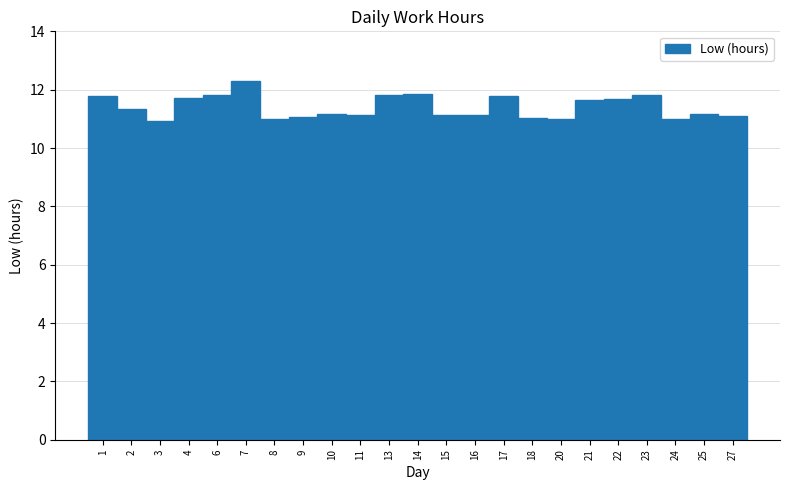

What is the greatest value displayed?

12.3